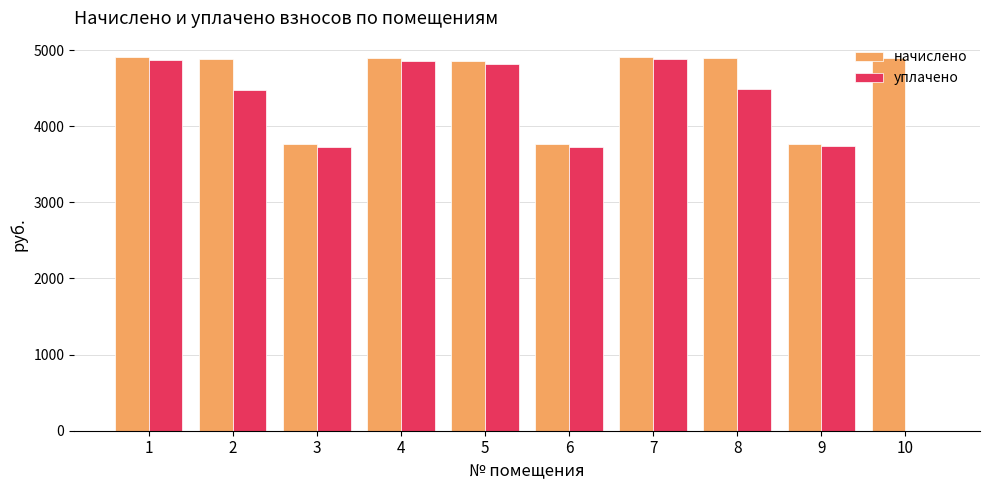

True or false: начислено has a value of 1459.9 at 10.

False